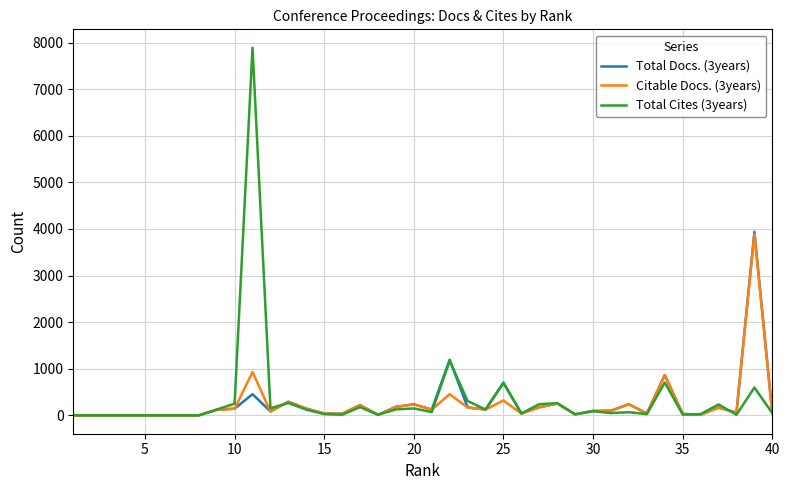

Which series has the largest range (max minus min)?

Total Cites (3years)